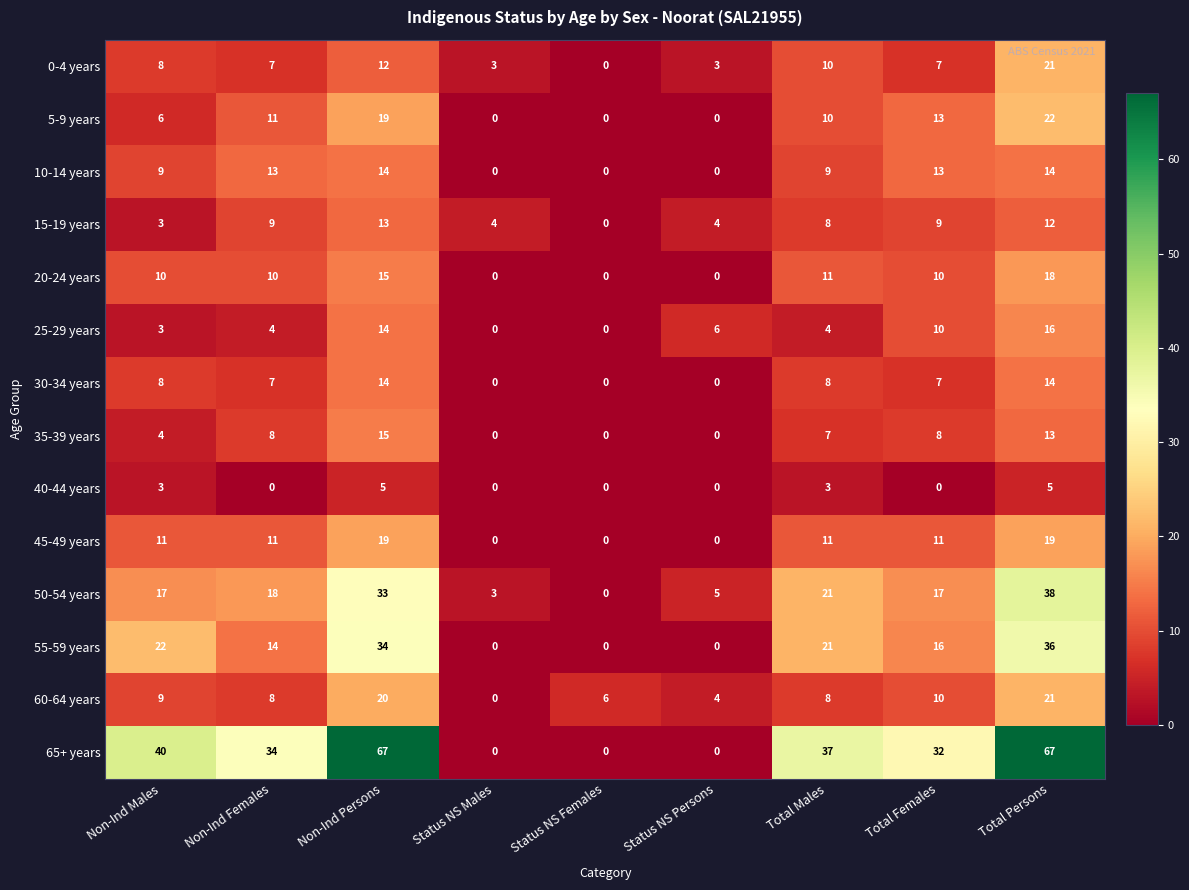

Count the number of data series in this chart.

14